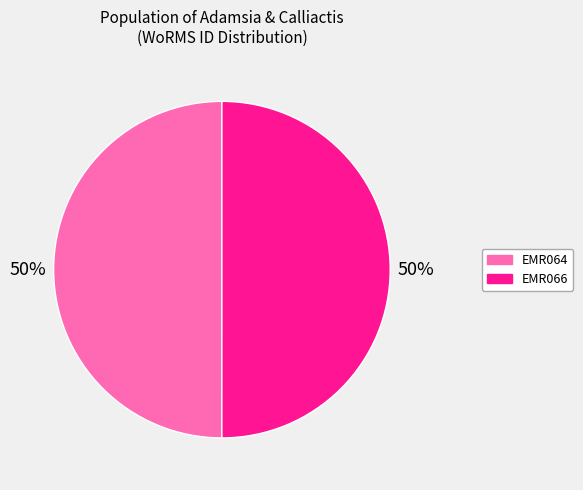

Combined, do EMR064 and EMR066 account for over 50%?

Yes